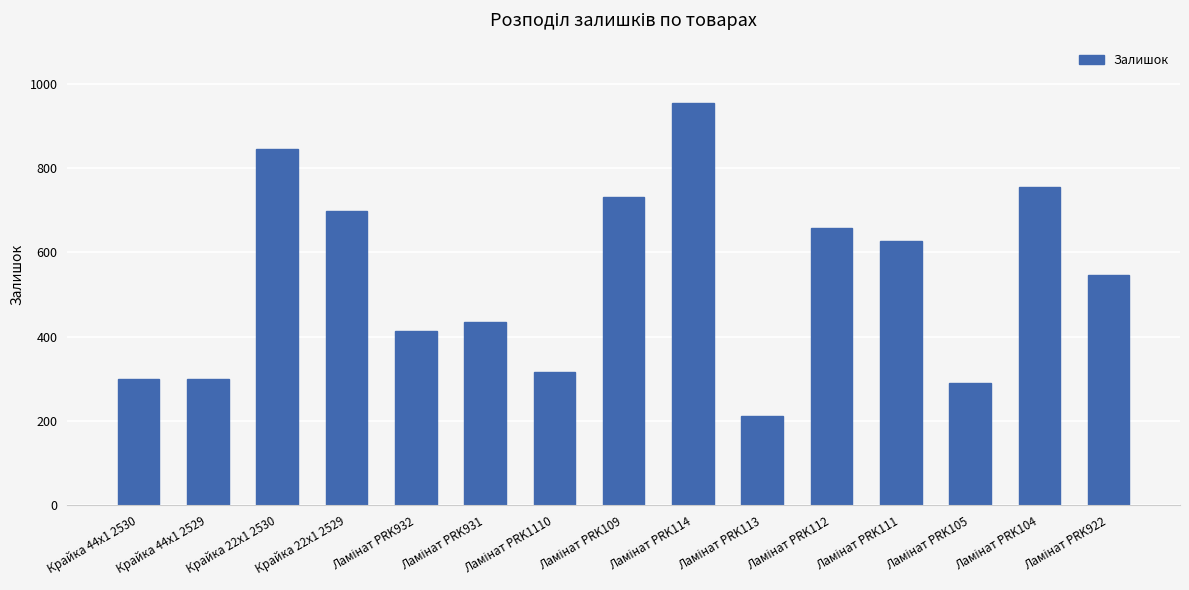

What is the maximum value shown in the chart?

955